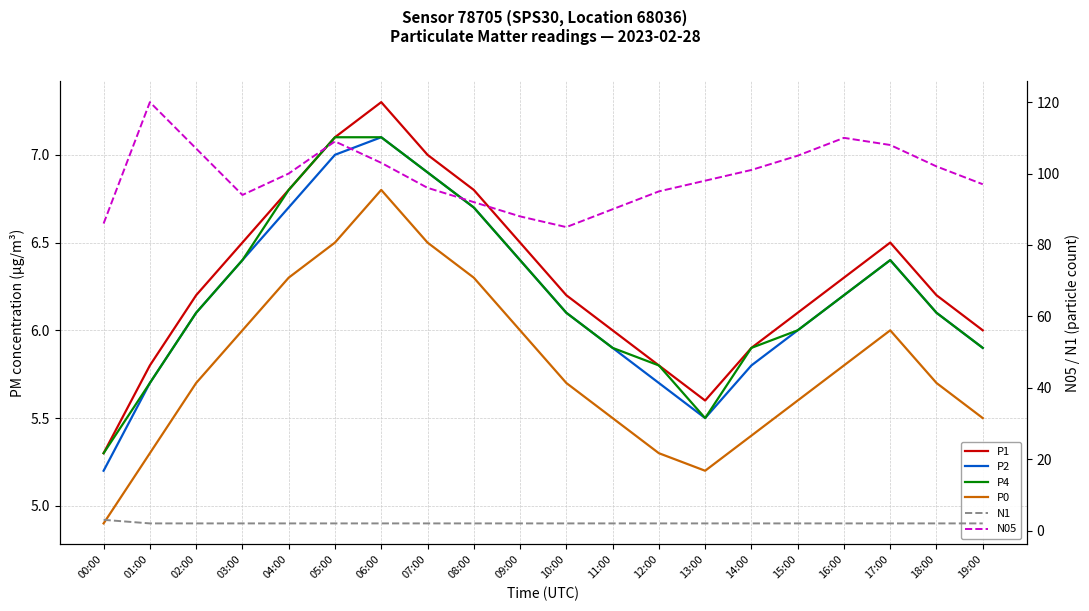

Reading left to right, what are all the values shown in this chart?

P1: 00:00=5.3	01:00=5.8	02:00=6.2	03:00=6.5	04:00=6.8	05:00=7.1	06:00=7.3	07:00=7.0	08:00=6.8	09:00=6.5	10:00=6.2	11:00=6.0	12:00=5.8	13:00=5.6	14:00=5.9	15:00=6.1	16:00=6.3	17:00=6.5	18:00=6.2	19:00=6.0
P2: 00:00=5.2	01:00=5.7	02:00=6.1	03:00=6.4	04:00=6.7	05:00=7.0	06:00=7.1	07:00=6.9	08:00=6.7	09:00=6.4	10:00=6.1	11:00=5.9	12:00=5.7	13:00=5.5	14:00=5.8	15:00=6.0	16:00=6.2	17:00=6.4	18:00=6.1	19:00=5.9
P4: 00:00=5.3	01:00=5.7	02:00=6.1	03:00=6.4	04:00=6.8	05:00=7.1	06:00=7.1	07:00=6.9	08:00=6.7	09:00=6.4	10:00=6.1	11:00=5.9	12:00=5.8	13:00=5.5	14:00=5.9	15:00=6.0	16:00=6.2	17:00=6.4	18:00=6.1	19:00=5.9
P0: 00:00=4.9	01:00=5.3	02:00=5.7	03:00=6.0	04:00=6.3	05:00=6.5	06:00=6.8	07:00=6.5	08:00=6.3	09:00=6.0	10:00=5.7	11:00=5.5	12:00=5.3	13:00=5.2	14:00=5.4	15:00=5.6	16:00=5.8	17:00=6.0	18:00=5.7	19:00=5.5
N1: 00:00=3.0	01:00=2.0	02:00=2.0	03:00=2.0	04:00=2.0	05:00=2.0	06:00=2.0	07:00=2.0	08:00=2.0	09:00=2.0	10:00=2.0	11:00=2.0	12:00=2.0	13:00=2.0	14:00=2.0	15:00=2.0	16:00=2.0	17:00=2.0	18:00=2.0	19:00=2.0
N05: 00:00=86.0	01:00=120.0	02:00=107.0	03:00=94.0	04:00=100.0	05:00=109.0	06:00=103.0	07:00=96.0	08:00=92.0	09:00=88.0	10:00=85.0	11:00=90.0	12:00=95.0	13:00=98.0	14:00=101.0	15:00=105.0	16:00=110.0	17:00=108.0	18:00=102.0	19:00=97.0